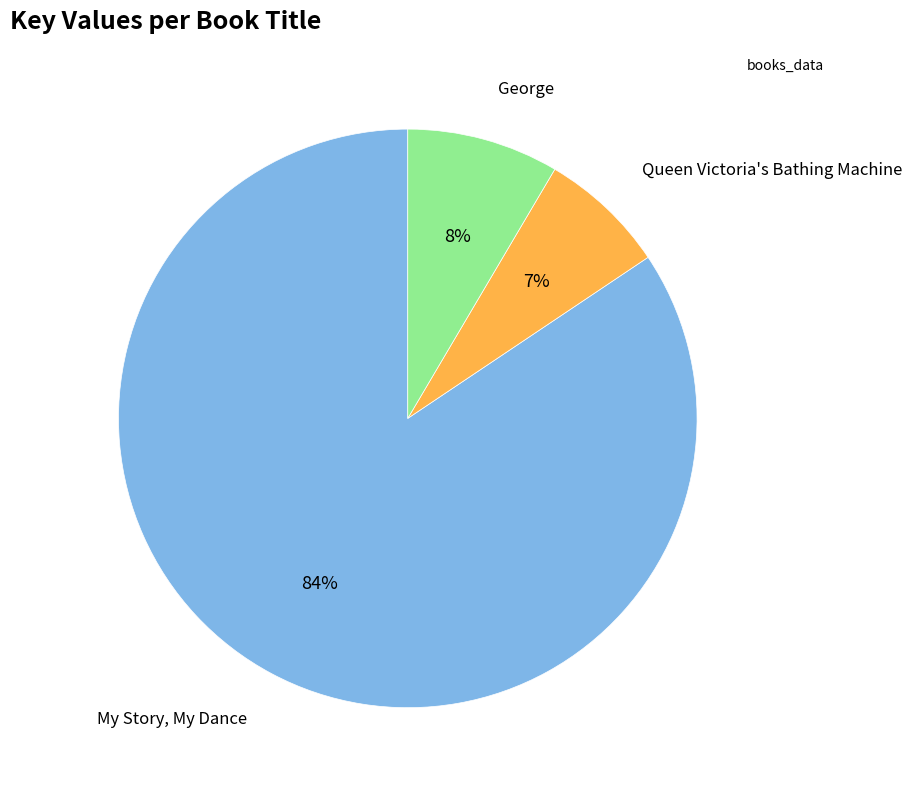

Count the number of slices in the pie.

3